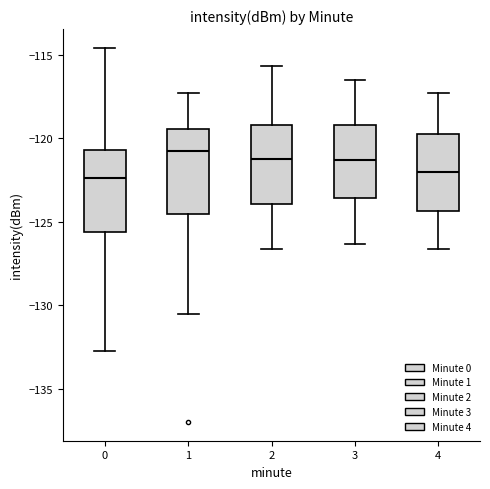

Where is the upper edge of the box at x = 4 on the y-axis? The values are not printed on the chart, so give them approximately, as read against the axis.

-119.5